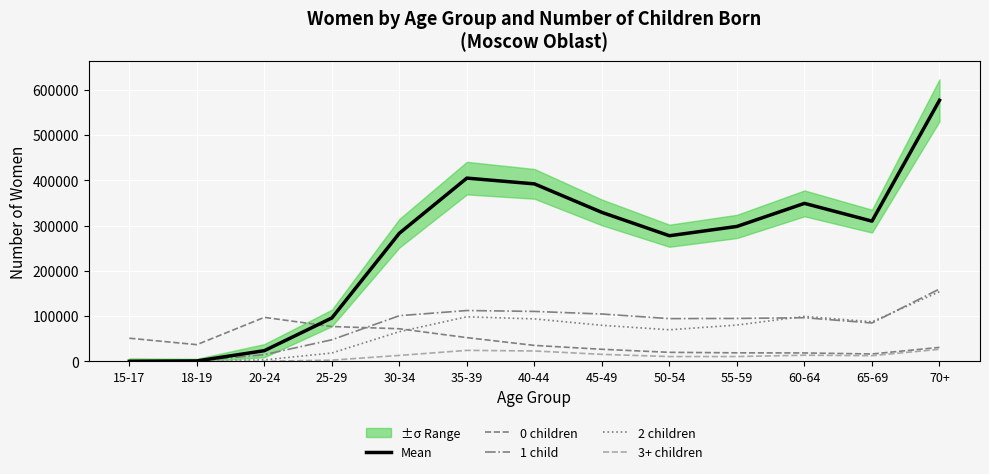

How many interior local valleys does the 3+ children series have?

2